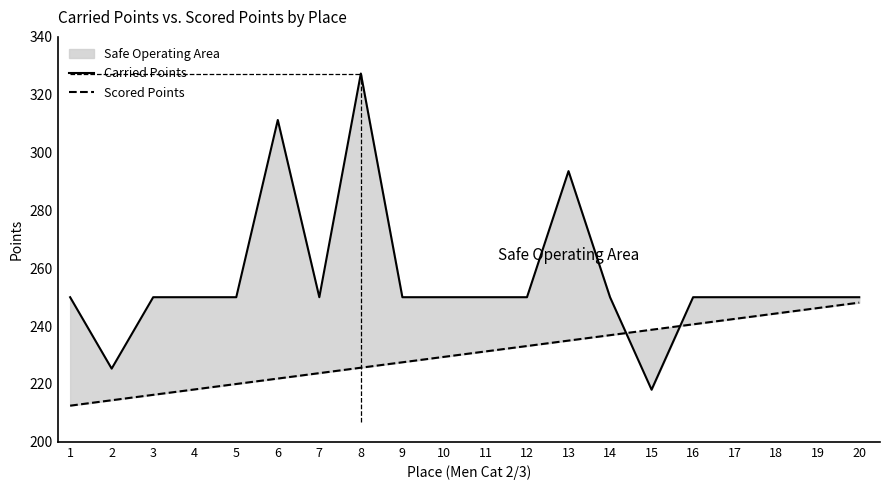

In Carried Points, how many points are higher than both neighbors (excluding endpoints)?

3